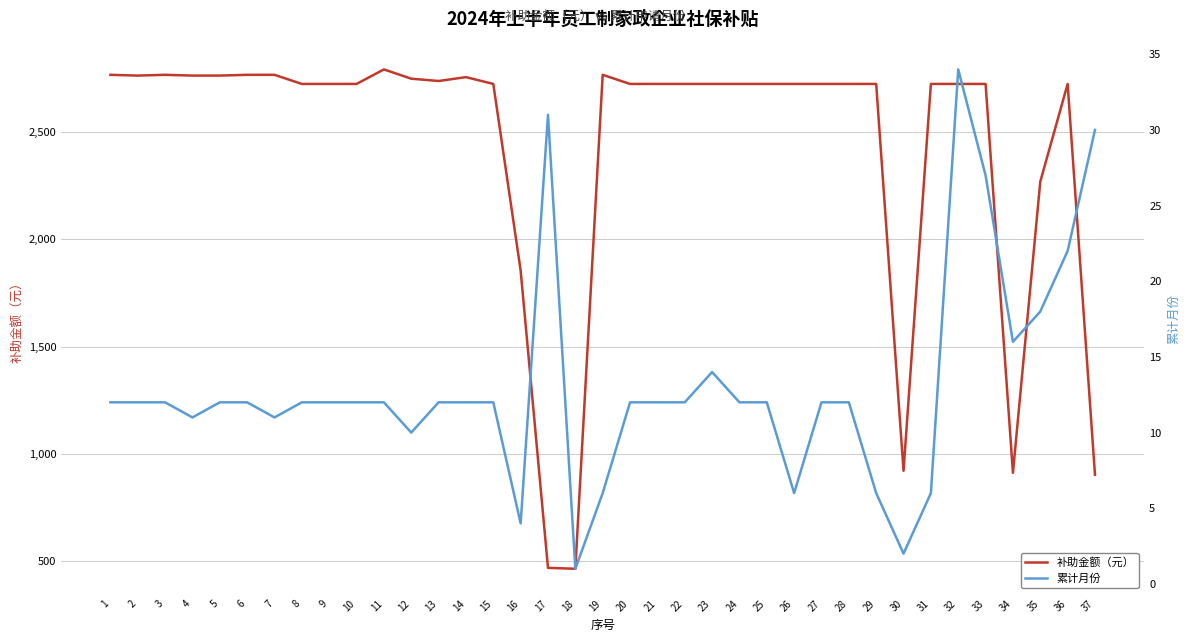

What is the difference between the maximum and minimum values in the 补助金额（元） series?

2327.3